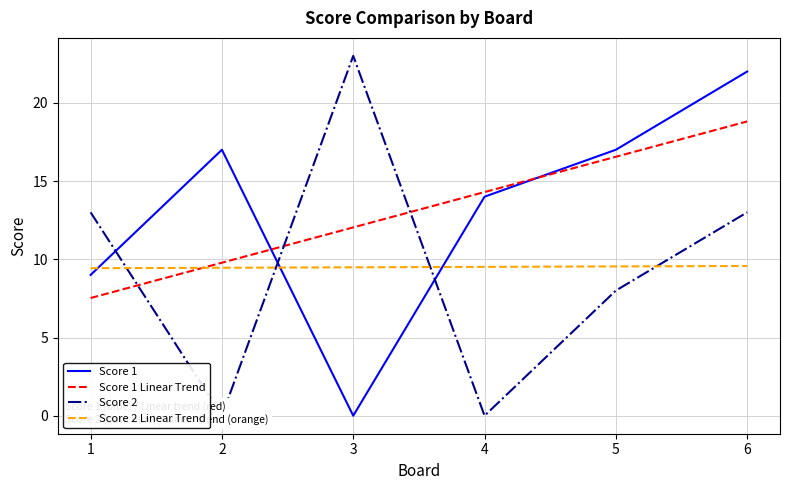

What is the value of the Score 1 Linear Trend point at the 1st from the left?

7.5